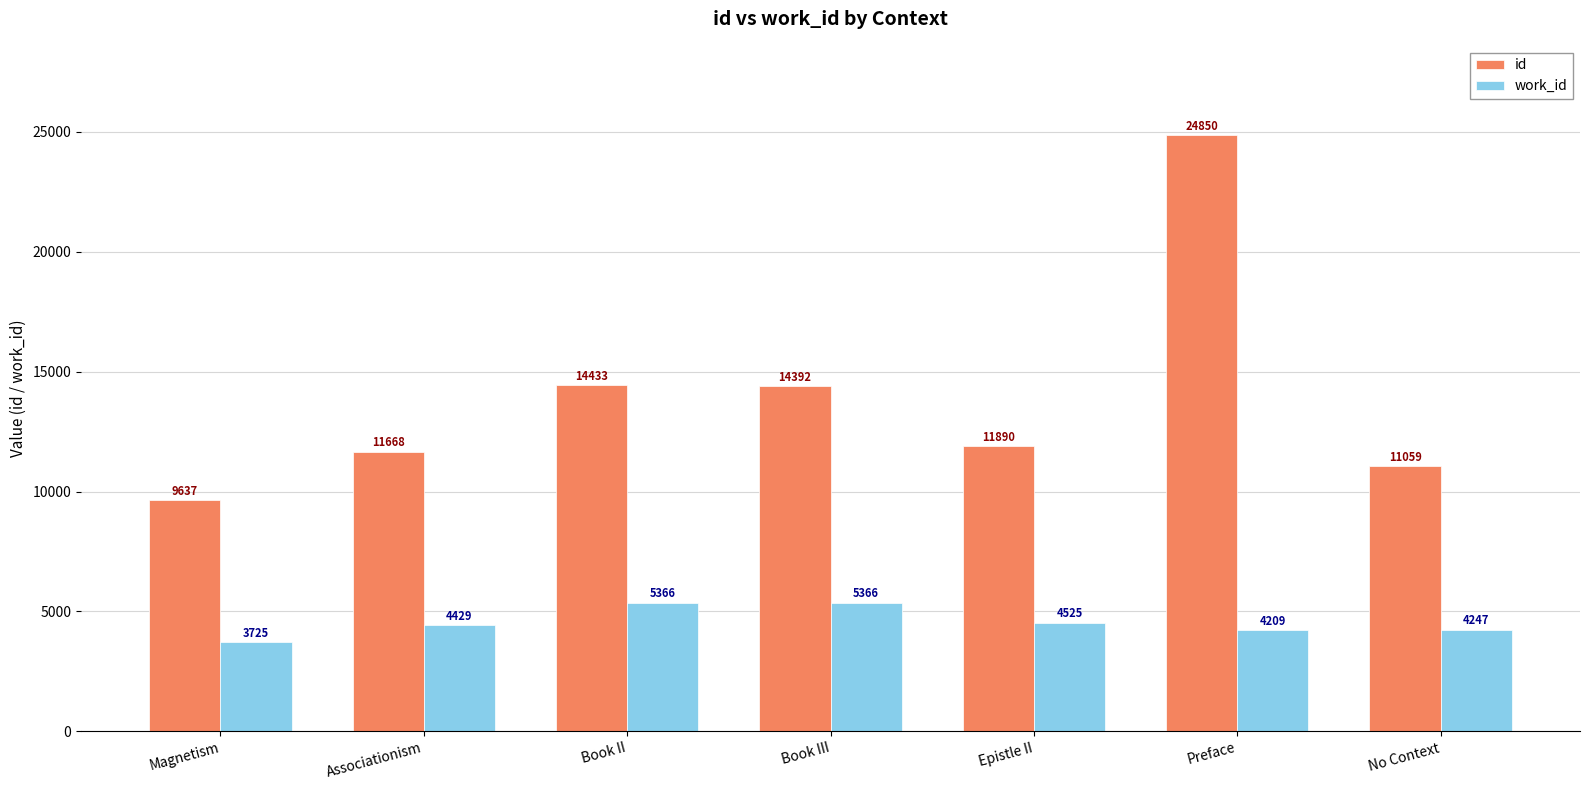

List the series in order of their peak value, highest first.

id, work_id